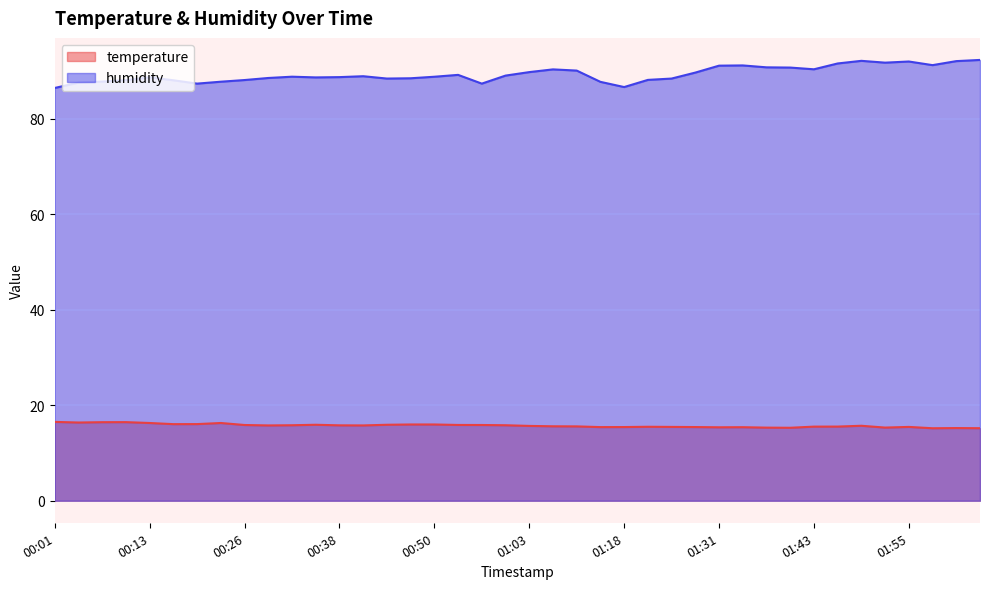

List the series in order of their overall mean, lowest first.

temperature, humidity